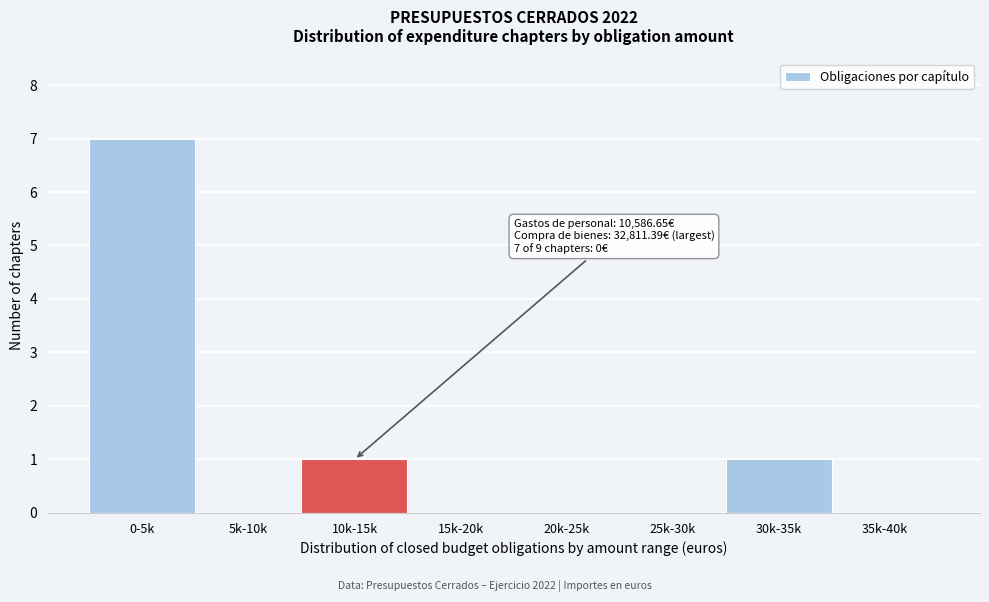

Reading left to right, extract all data points from this chart.

0-5k=7	5k-10k=0	10k-15k=1	15k-20k=0	20k-25k=0	25k-30k=0	30k-35k=1	35k-40k=0